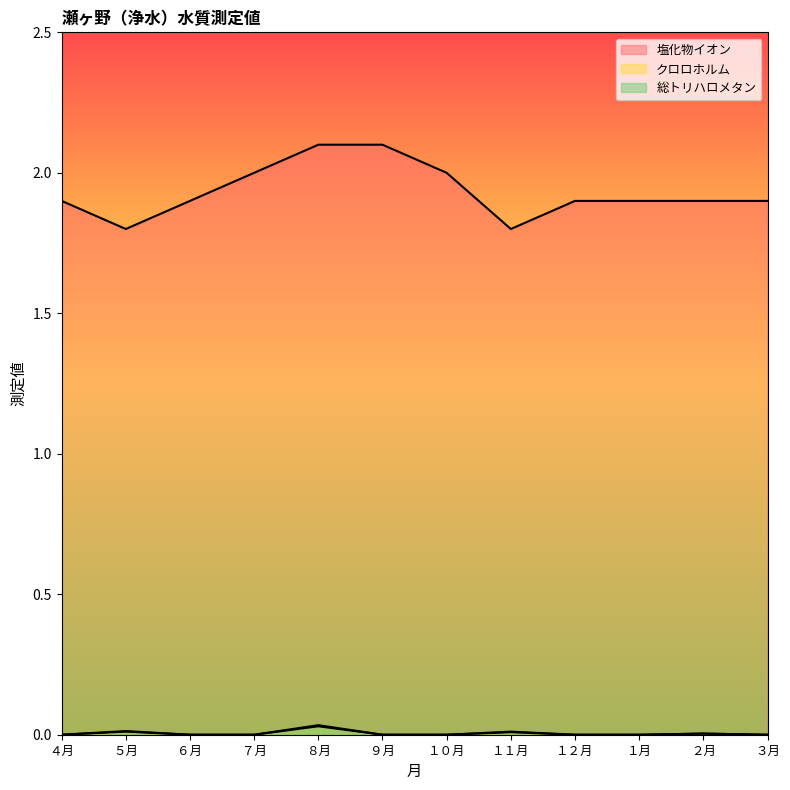

Rank the series at ３月 from lowest to highest value.

クロロホルム, 総トリハロメタン, 塩化物イオン